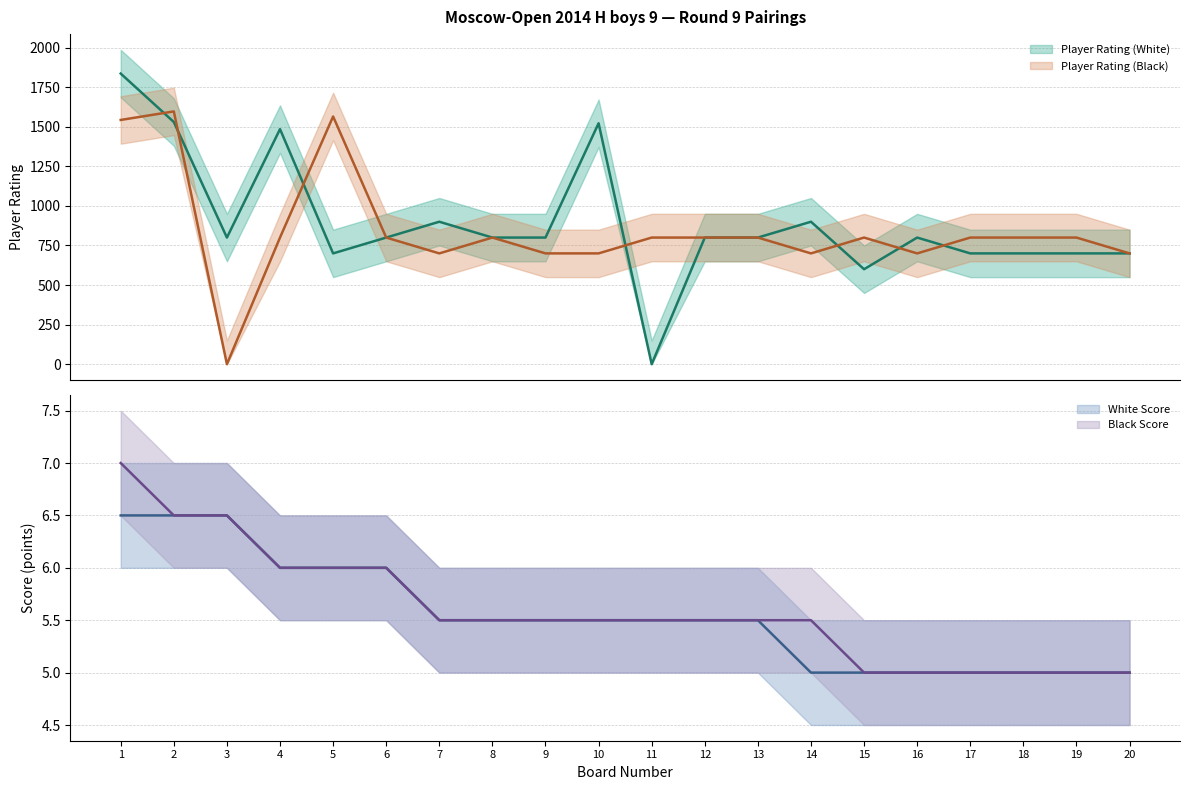

Between 17 and 13, which is larger?

13